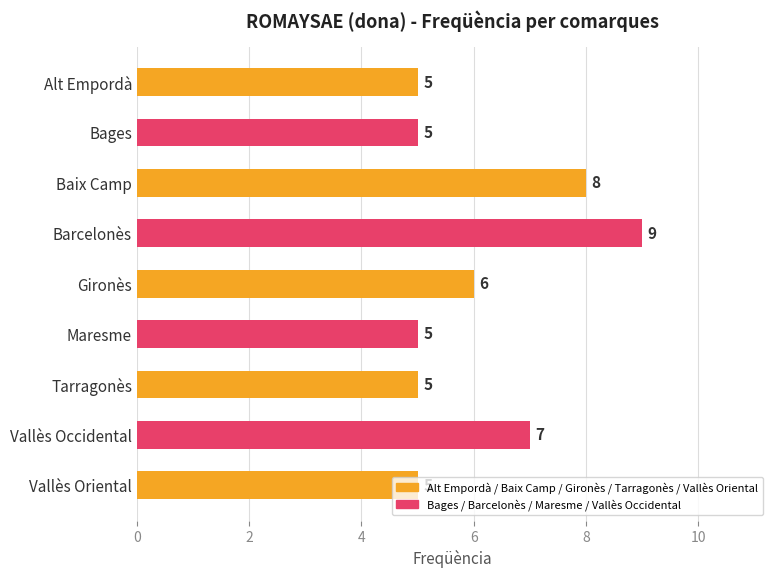

What position from the bottom is Vallès Oriental?

1